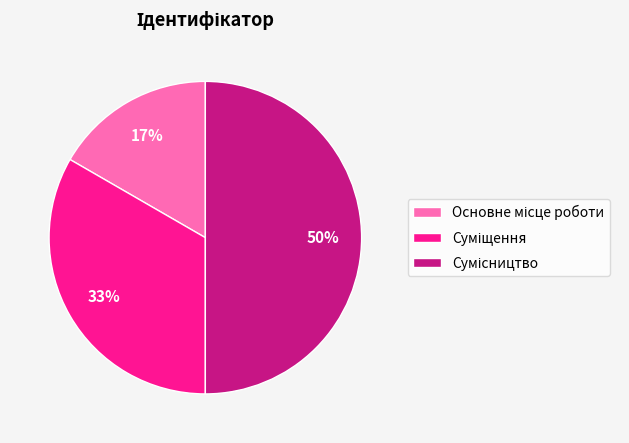

Count the number of slices in the pie.

3